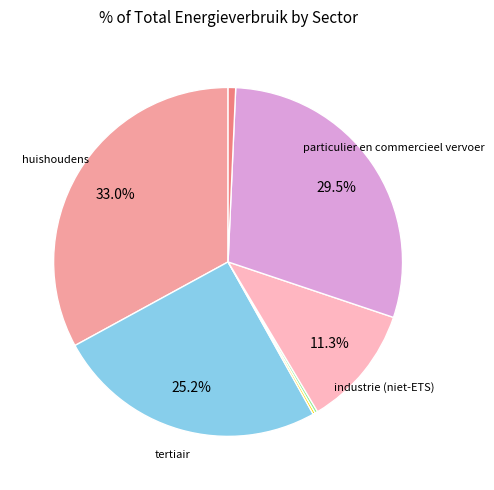

Is there a majority slice in this chart?

No